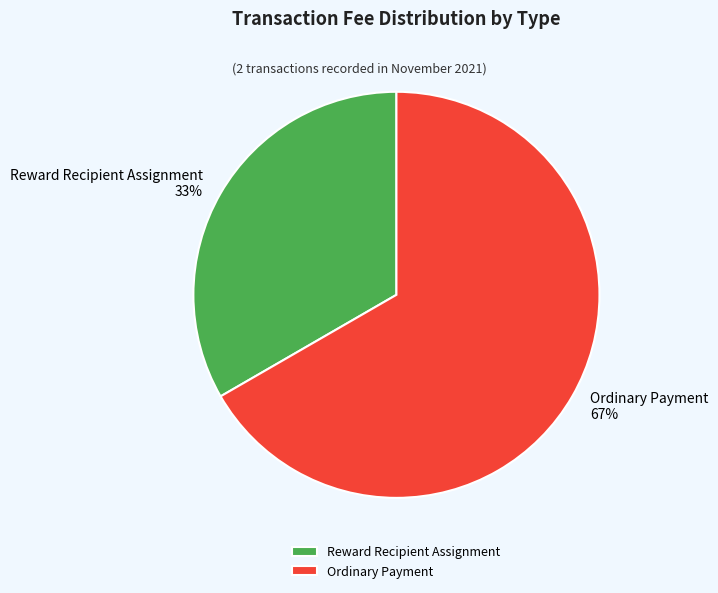

To the nearest percent, what percentage of the pie is Ordinary Payment?

67%